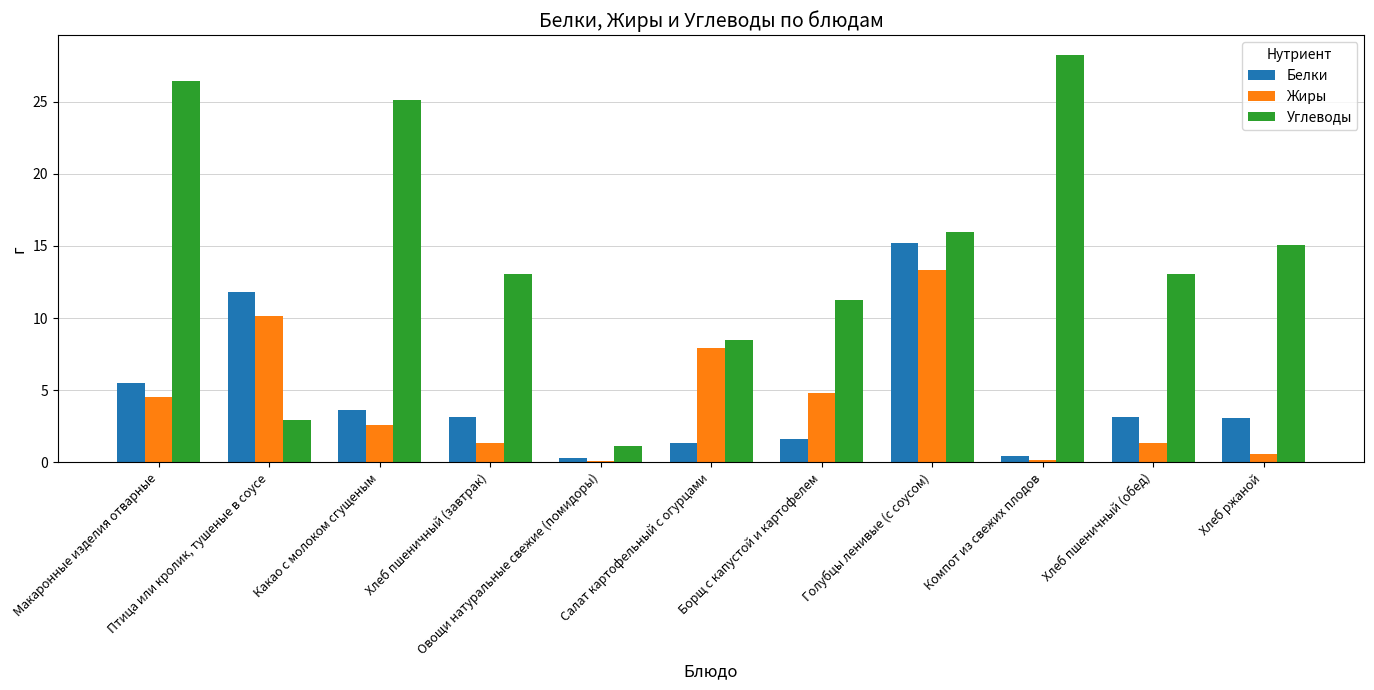

What is the sum of all Жиры values?

46.8